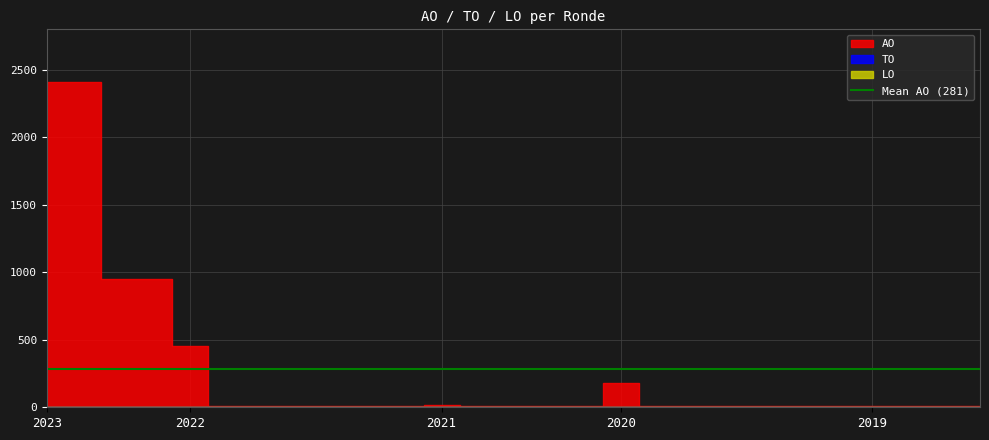

True or false: LO and AO intersect in this chart.

False